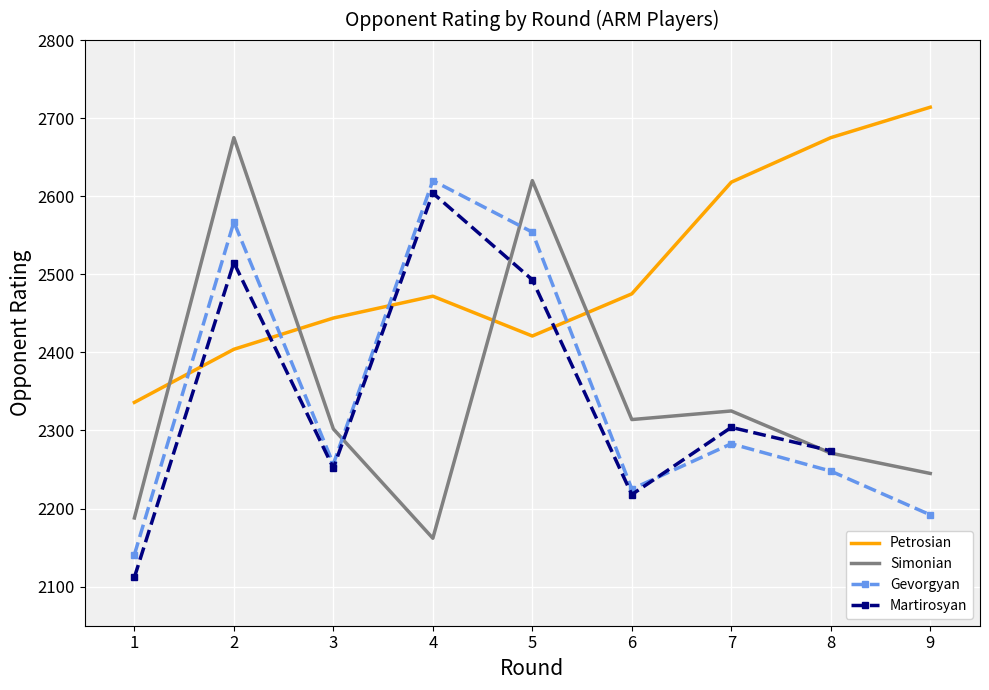

What is the spread (max minus min) of values at 3?

187